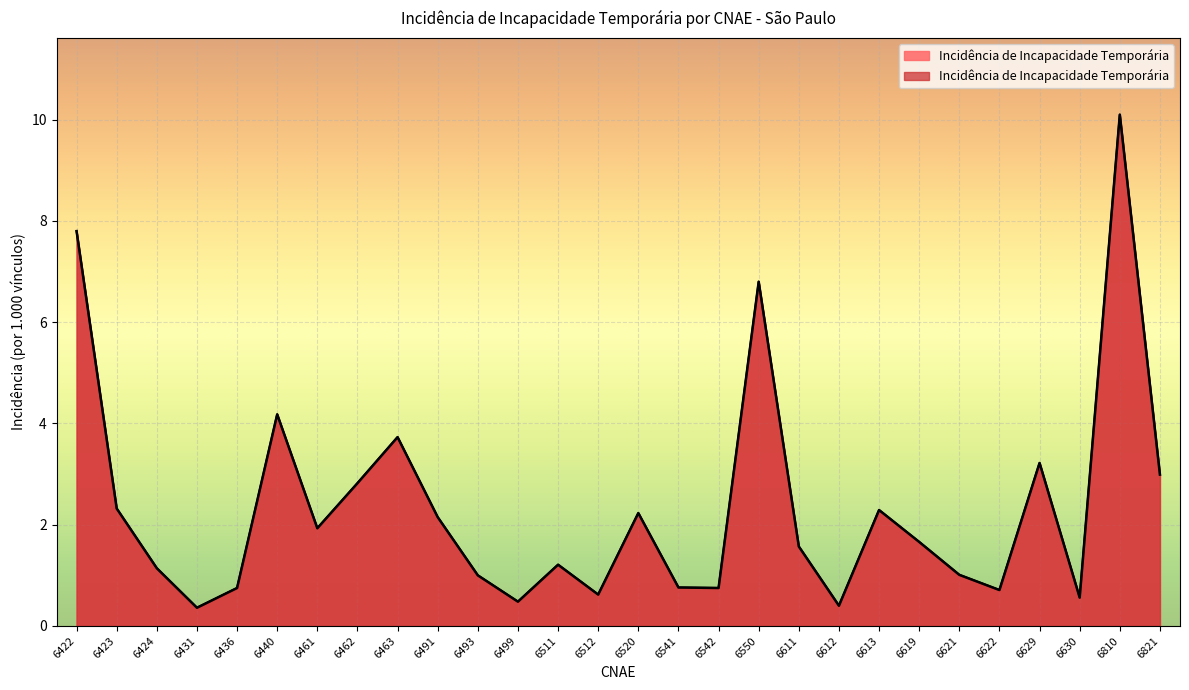

What is the minimum value shown in the chart?

0.4